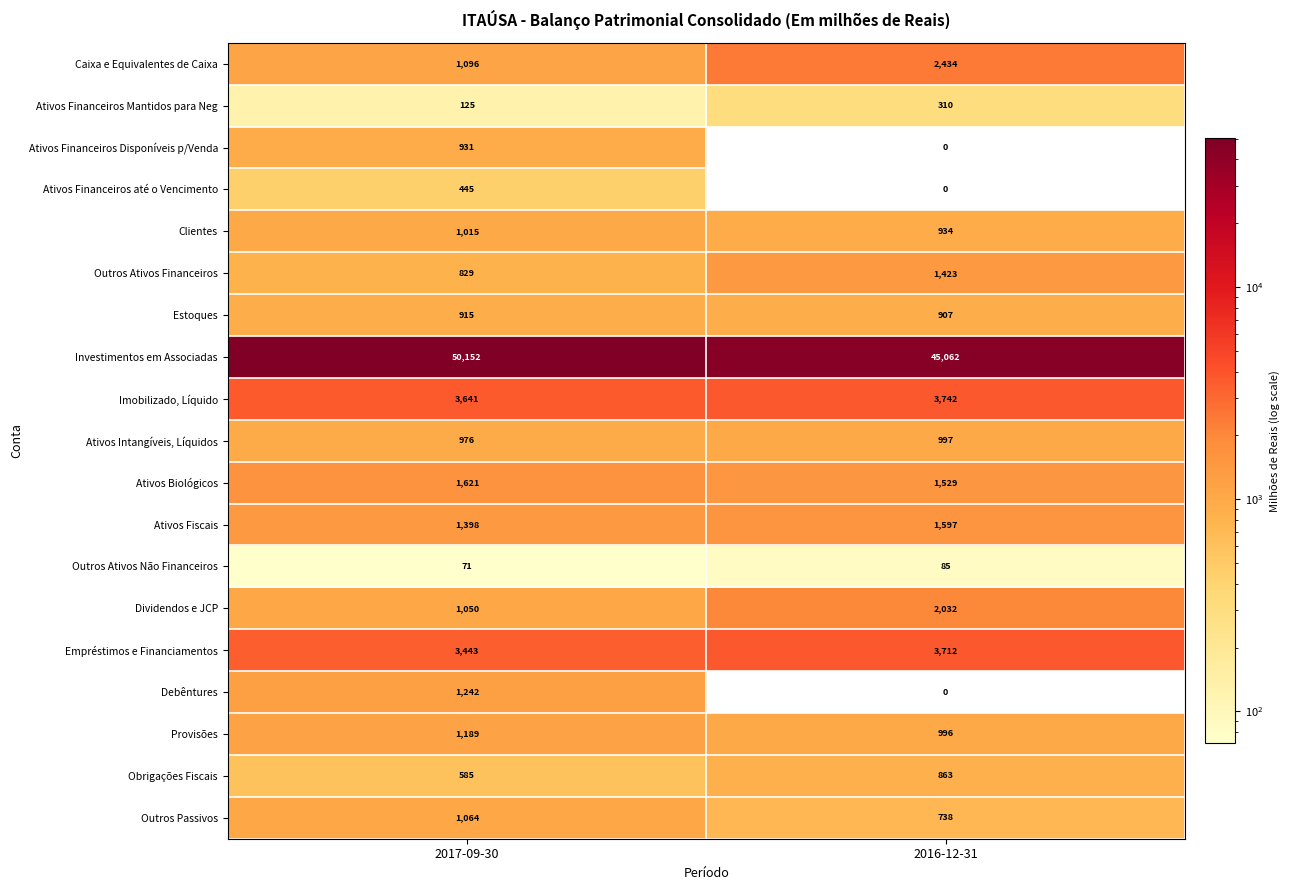

What is the total value across all series at 2017-09-30?

71788